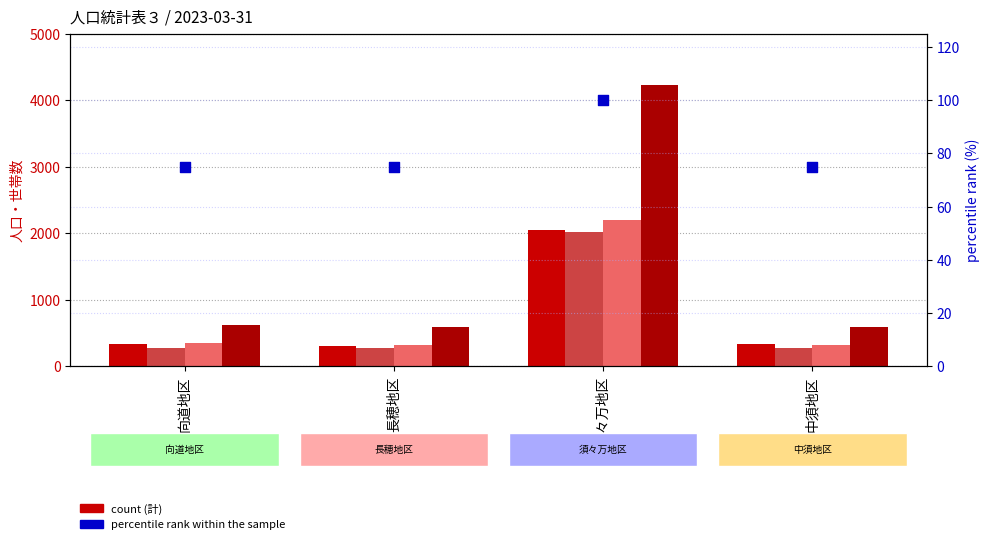

Which series contains the lowest Y value?

percentile rank within the sample